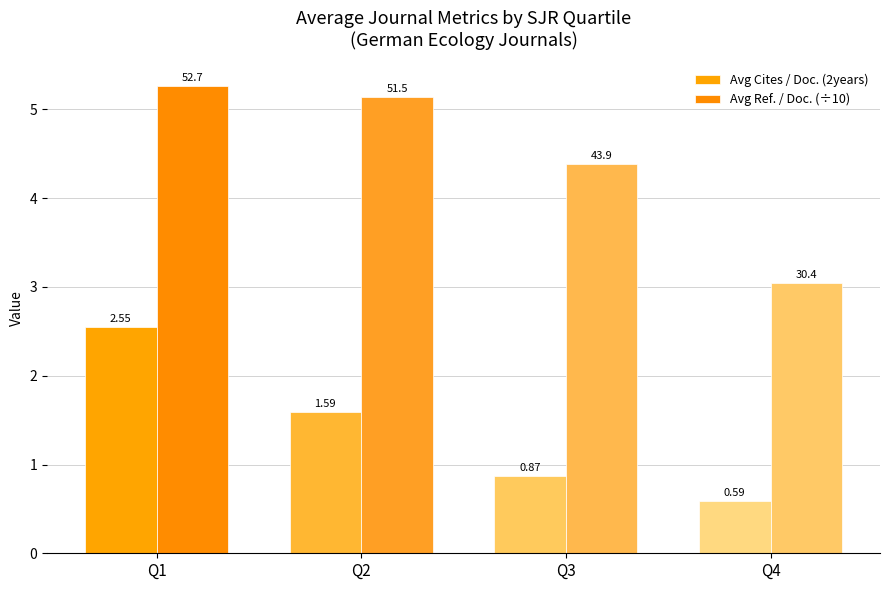

How many values in the Avg Cites / Doc. (2years) series exceed 1?

2